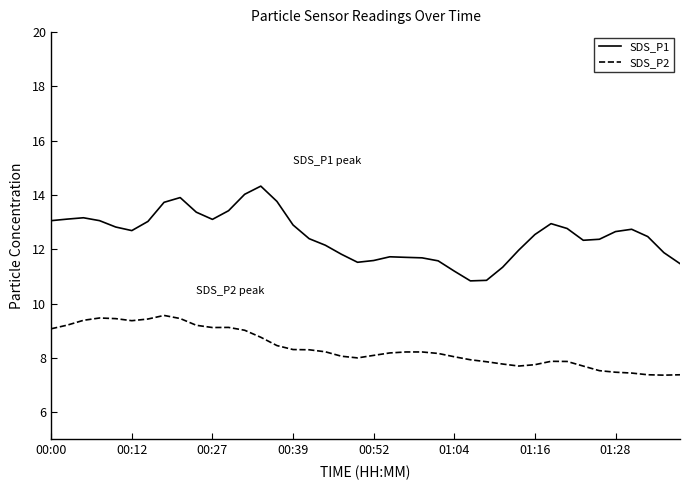

Which series has the largest range (max minus min)?

SDS_P1